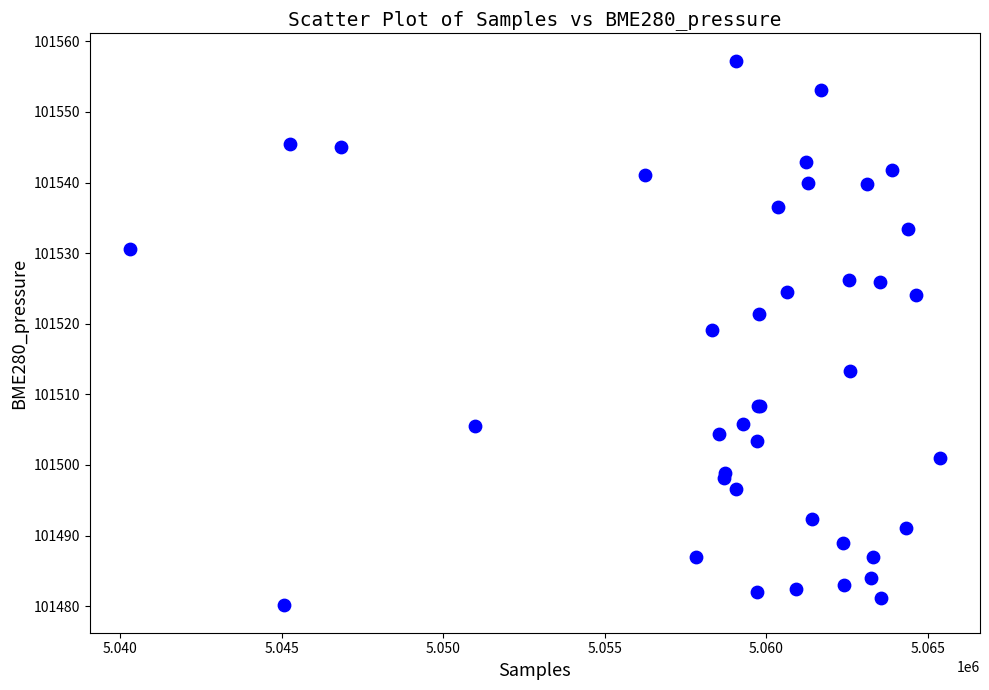

What Y value in the scatter plot is closest to 101518?

101519.1